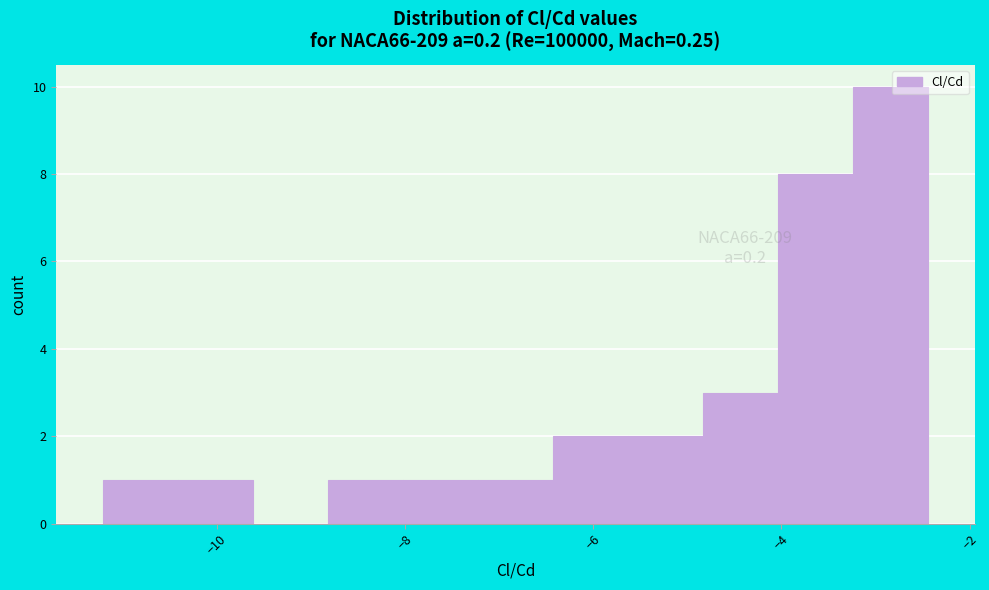

Read against the x-axis, roughly where is the centre of the tallest bar?

-2.8